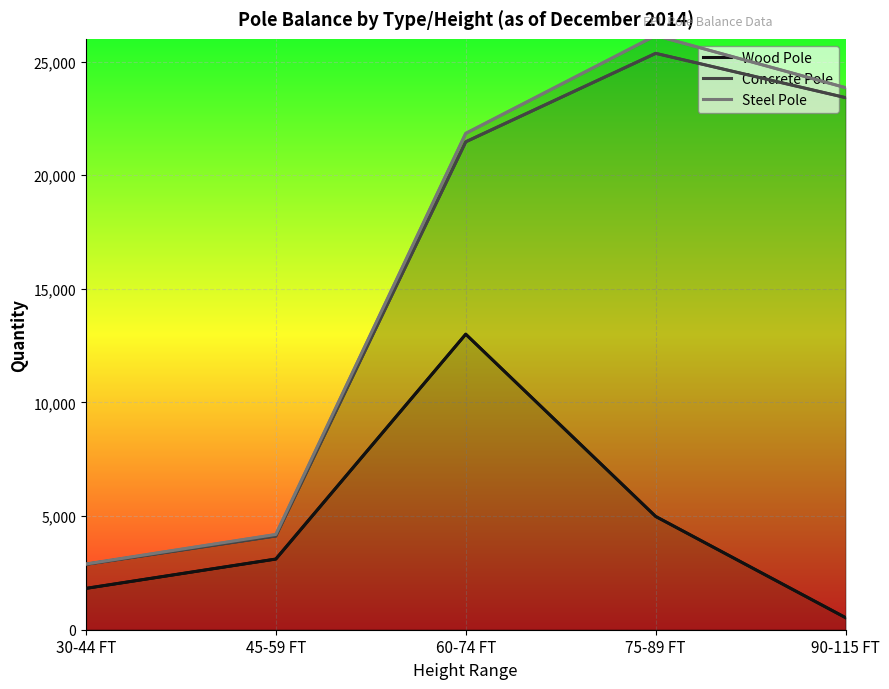

What is the total value across all series at 45-59 FT?

11425